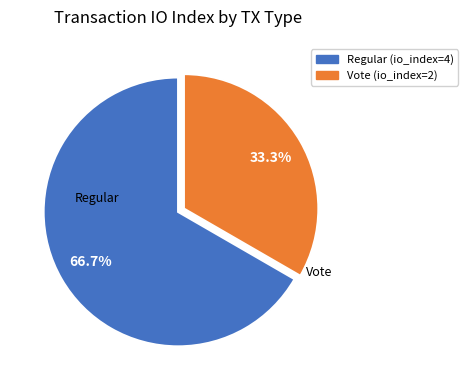

To the nearest percent, what is the combined percentage of Regular (io_index=4) and Vote (io_index=2)?

100%